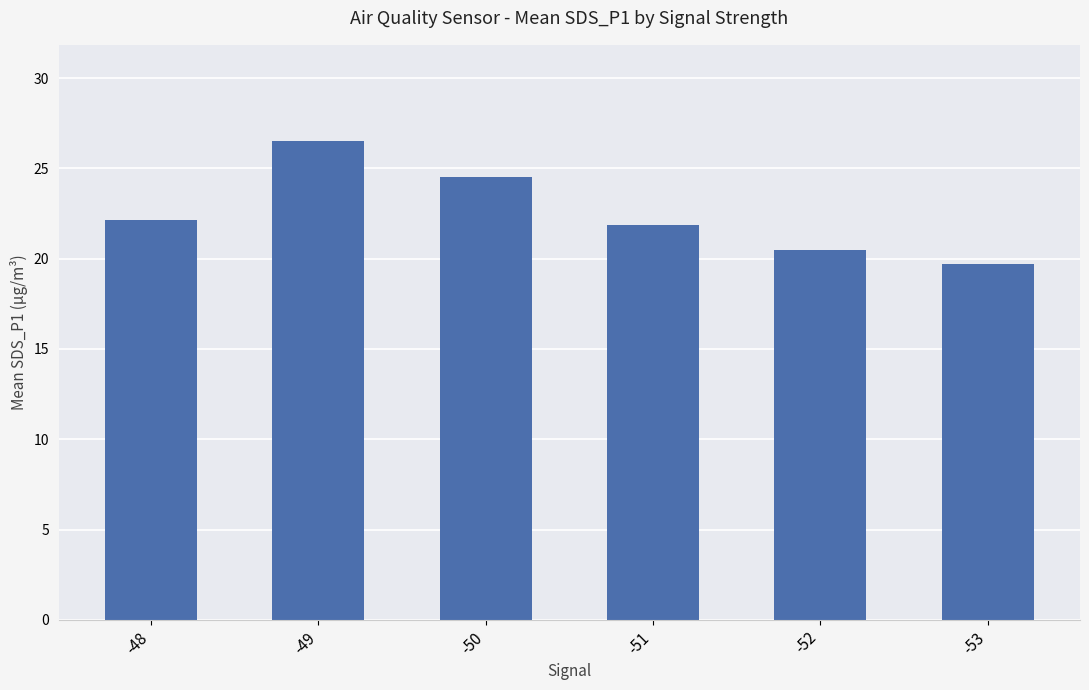

What is the maximum value shown in the chart?

26.5